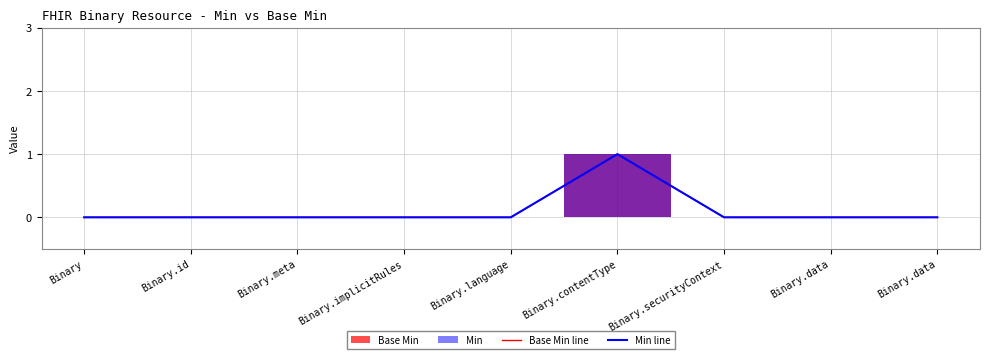

Where is the first local maximum for Min line?

Binary.contentType